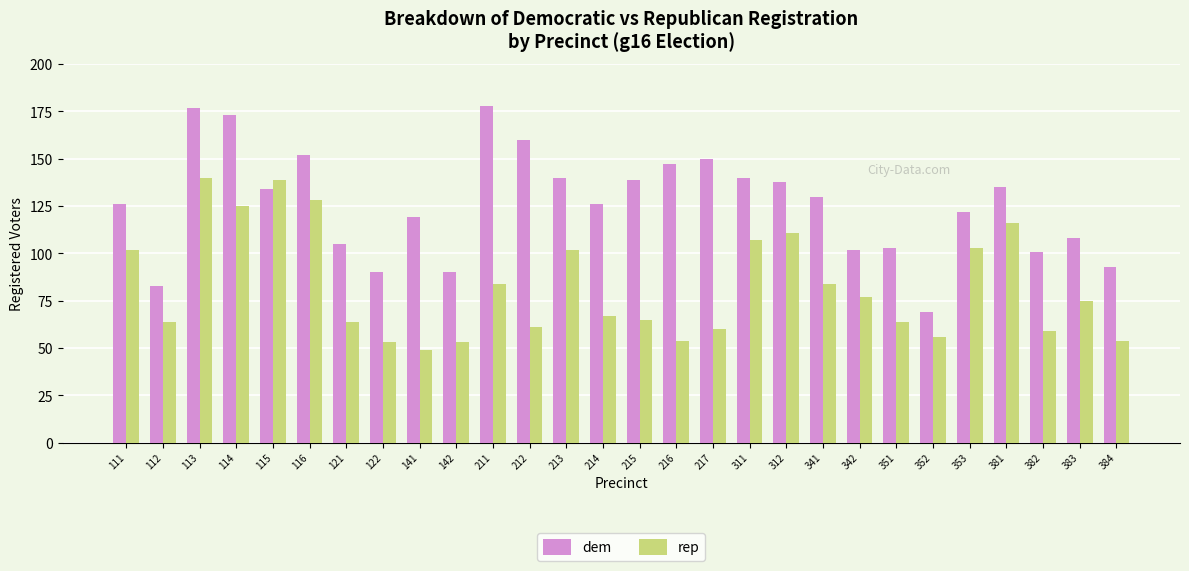

At how many categories does at least one series exceed 107?

19